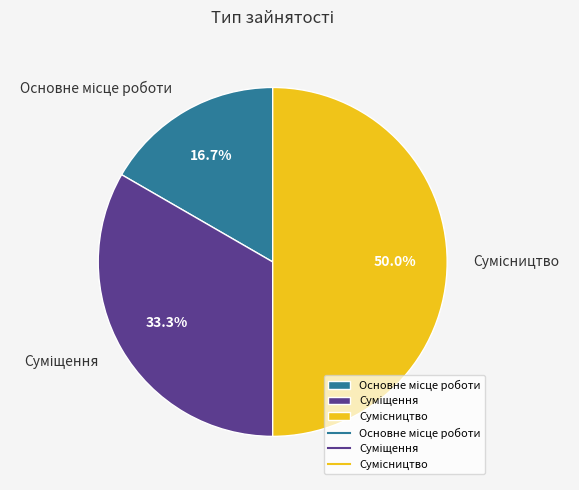

Does Суміщення account for over 50% of the chart?

No